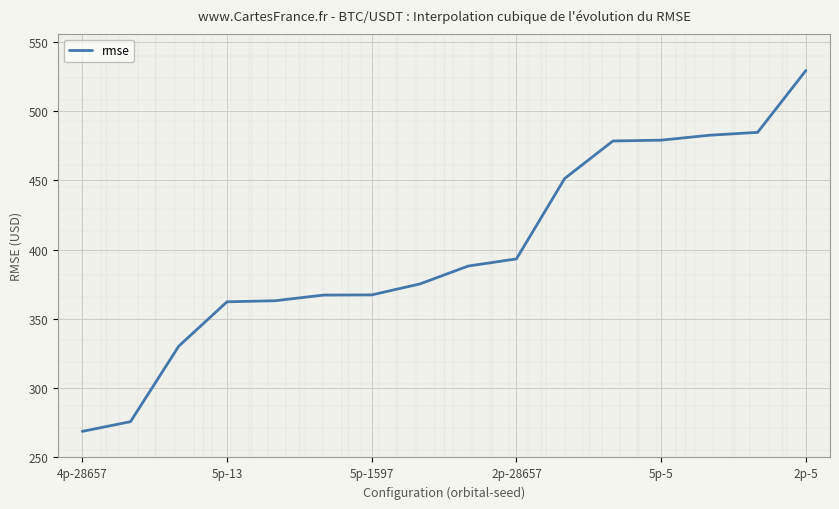

What is the difference between the maximum and minimum values?

260.5